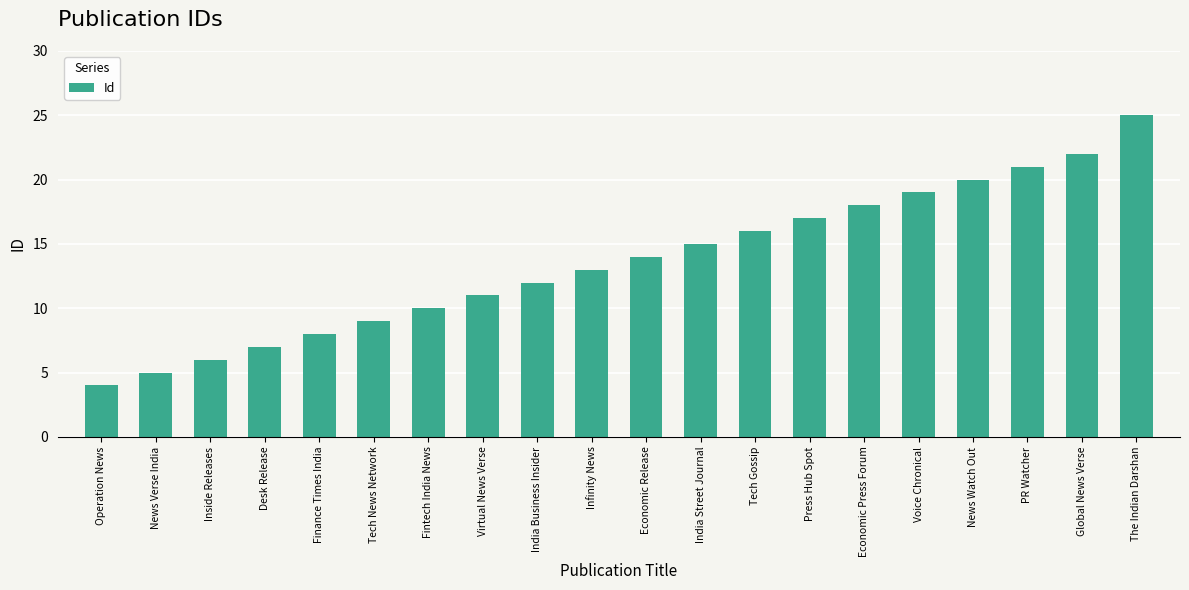

List the labels in order of value, smallest first.

Operation News, News Verse India, Inside Releases, Desk Release, Finance Times India, Tech News Network, Fintech India News, Virtual News Verse, India Business Insider, Infinity News, Economic Release, India Street Journal, Tech Gossip, Press Hub Spot, Economic Press Forum, Voice Chronical, News Watch Out, PR Watcher, Global News Verse, The Indian Darshan